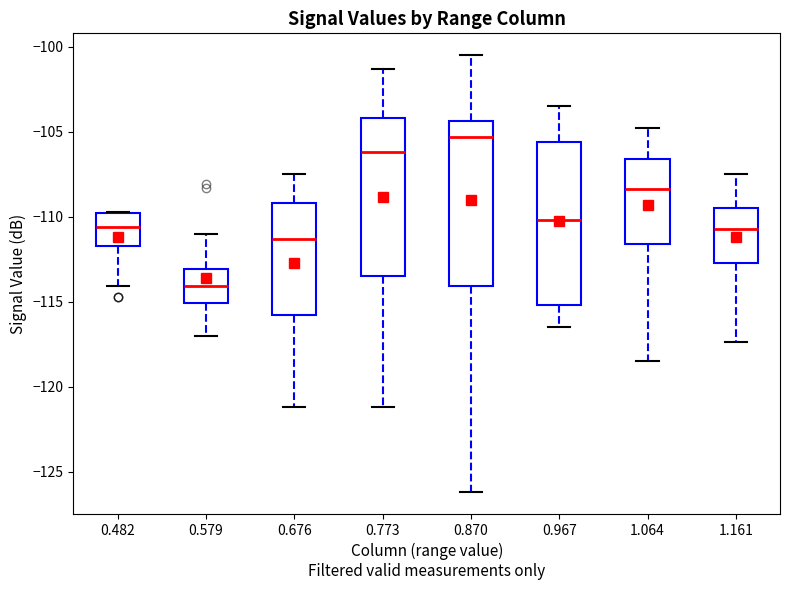

Reading left to right, transcribe this box plot: for each box, give where its median line is, the range the box spans, and where its two whiskers end, as read against the y-axis. The values are not printed on the chart, so give them approximately, as read against the axis.

0.482: median -110.5, box -111.5 to -110.0, whiskers -114.0 to -109.5
0.579: median -114.0, box -115.0 to -113.0, whiskers -117.0 to -111.0
0.676: median -111.5, box -116.0 to -109.0, whiskers -121.0 to -107.5
0.773: median -106.0, box -113.5 to -104.0, whiskers -121.0 to -101.5
0.870: median -105.5, box -114.0 to -104.5, whiskers -126.0 to -100.5
0.967: median -110.0, box -115.0 to -105.5, whiskers -116.5 to -103.5
1.064: median -108.5, box -111.5 to -106.5, whiskers -118.5 to -105.0
1.161: median -110.5, box -112.5 to -109.5, whiskers -117.5 to -107.5